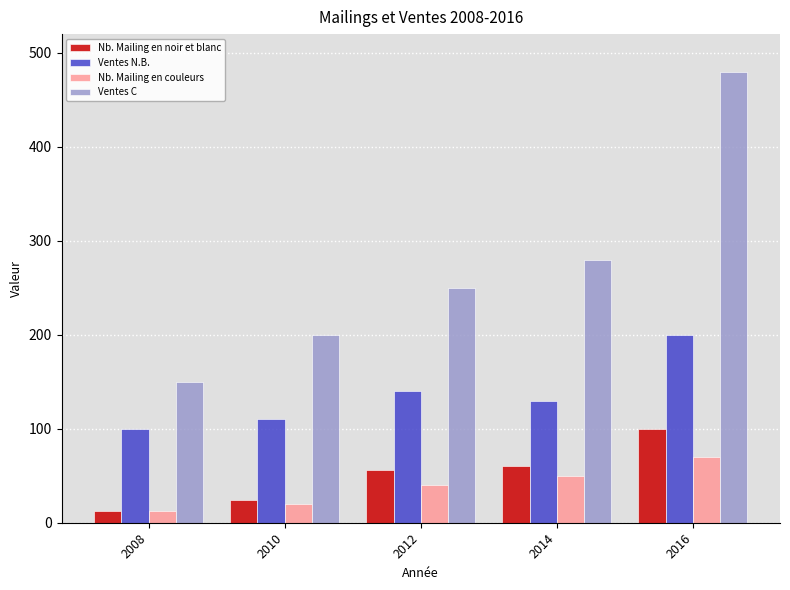

List the series in order of their peak value, lowest first.

Nb. Mailing en couleurs, Nb. Mailing en noir et blanc, Ventes N.B., Ventes C